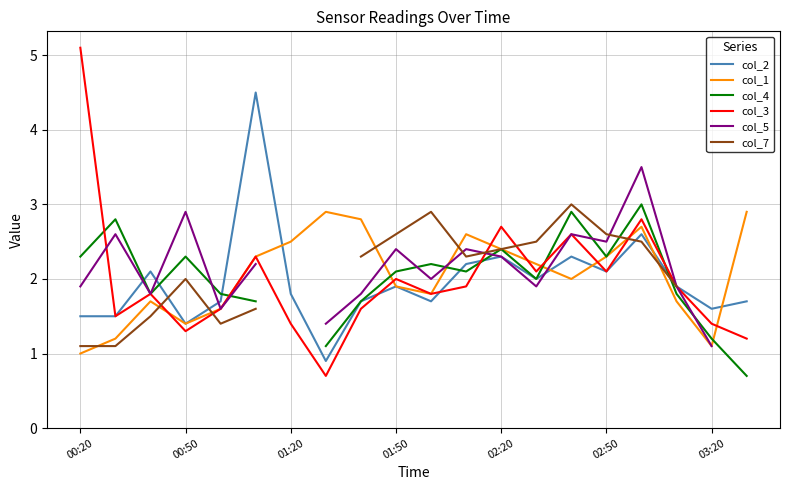

Is it true that col_1 equals 2.9 at 19?

True